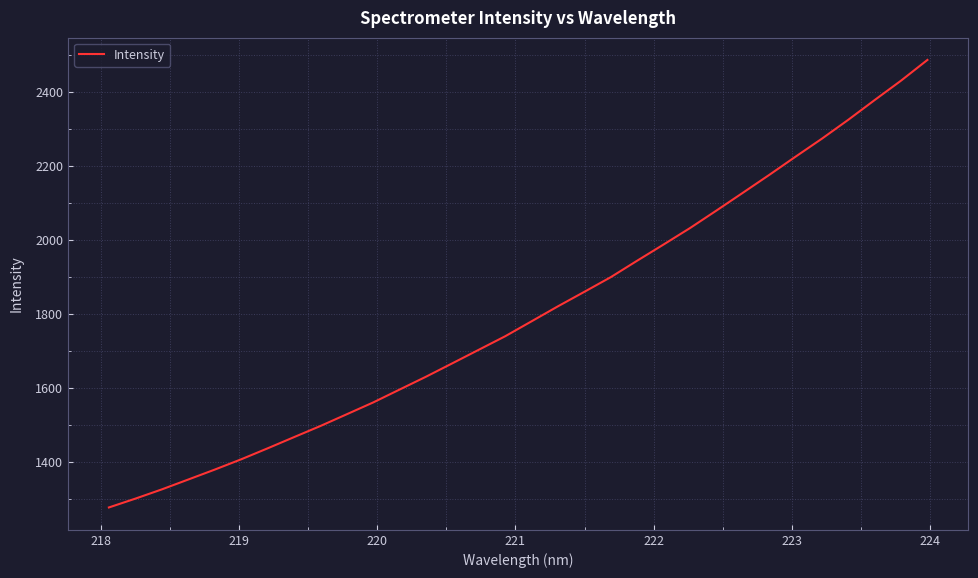

What is the difference between the maximum and minimum values?

1209.1